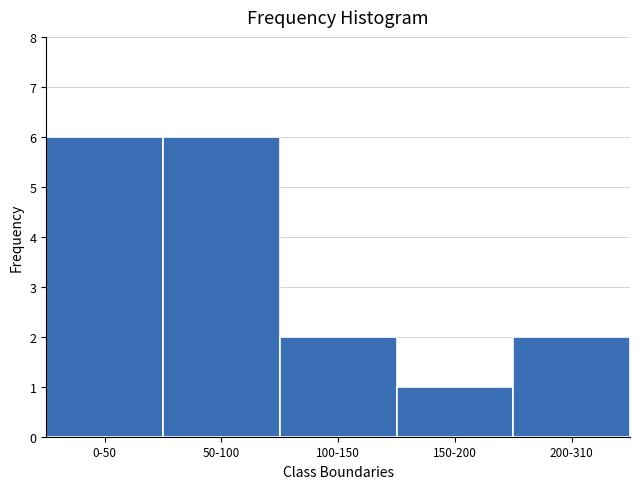

Reading left to right, extract all data points from this chart.

0-50=6	50-100=6	100-150=2	150-200=1	200-310=2